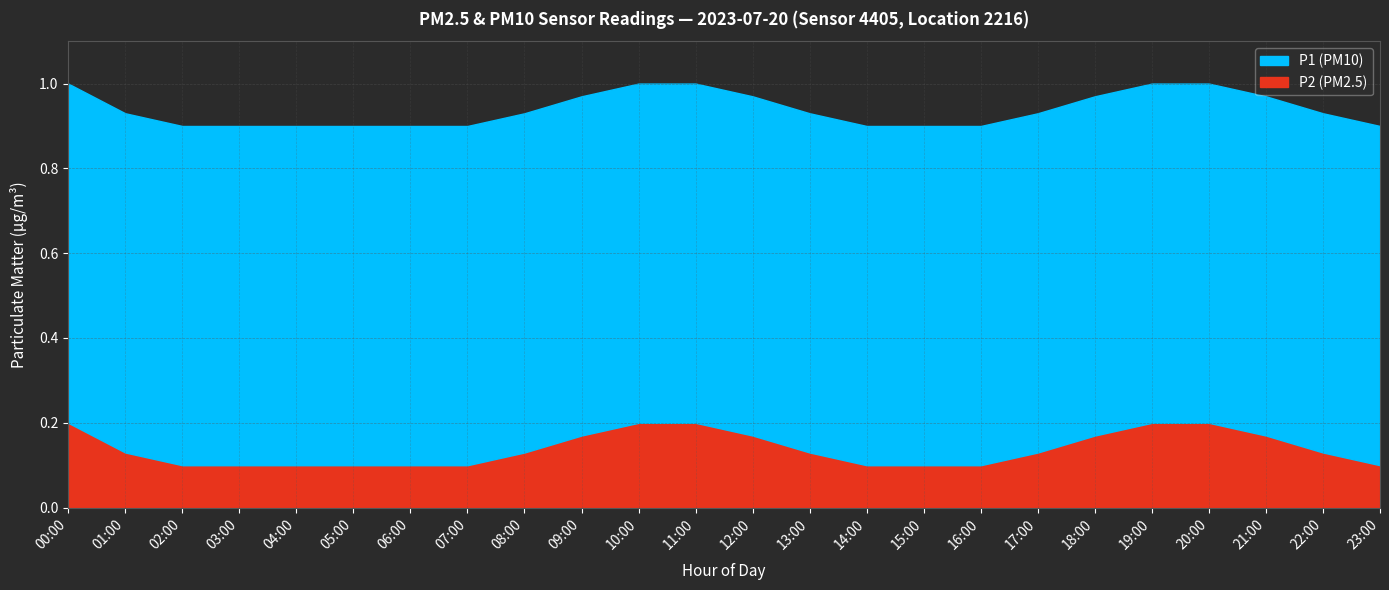

Rank the categories by P1 value from lowest to highest.

00:00, 01:00, 02:00, 03:00, 04:00, 05:00, 06:00, 07:00, 08:00, 09:00, 10:00, 11:00, 12:00, 13:00, 14:00, 15:00, 16:00, 17:00, 18:00, 19:00, 20:00, 21:00, 22:00, 23:00